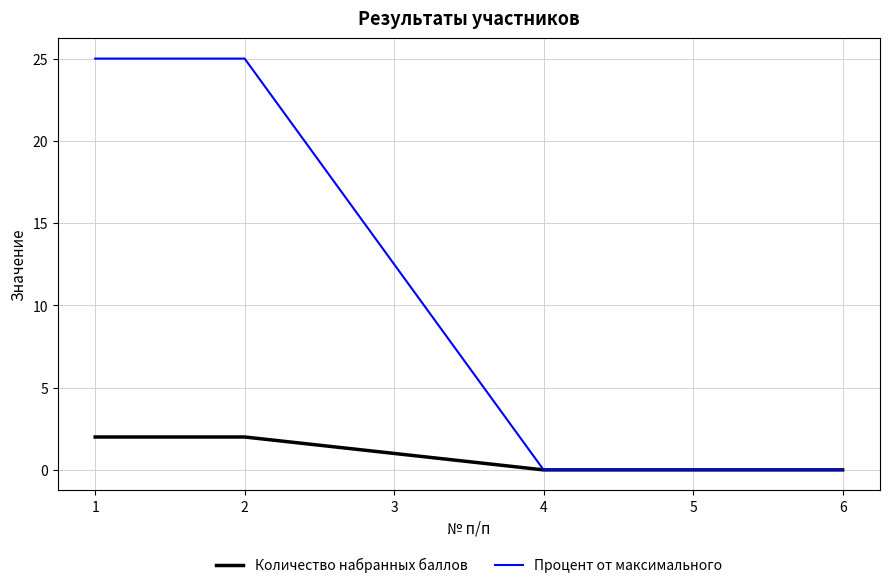

What is the highest value of the Количество набранных баллов series?

2.0